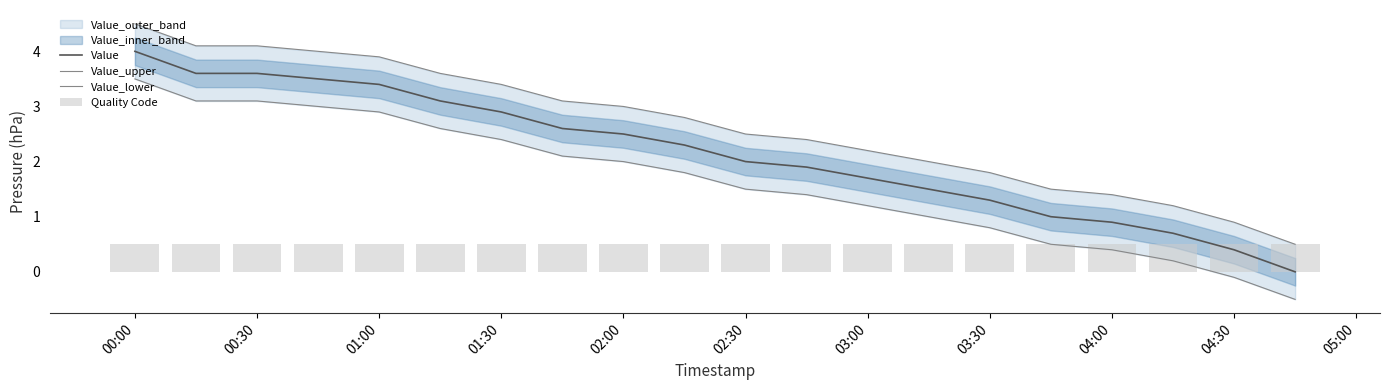

What is the maximum value for Value?

4.0